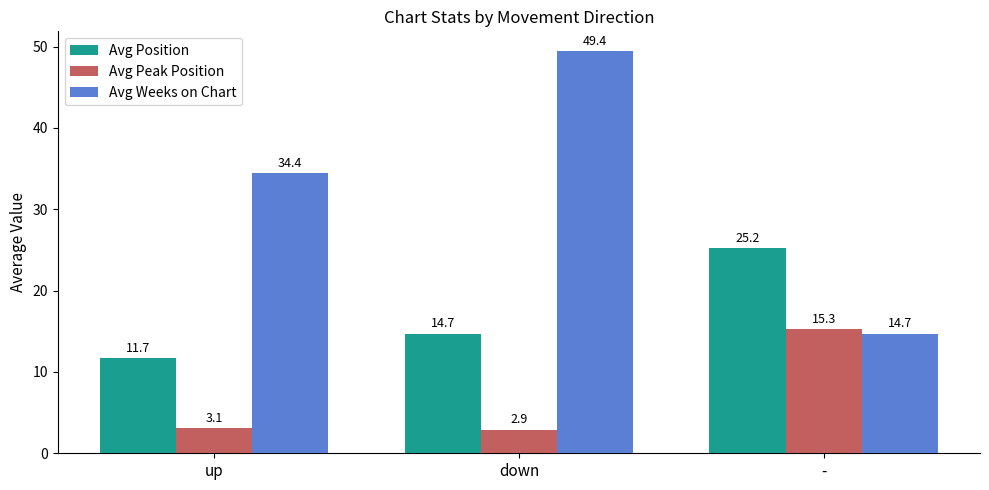

Where is Avg Position nearest to the value 18?

down